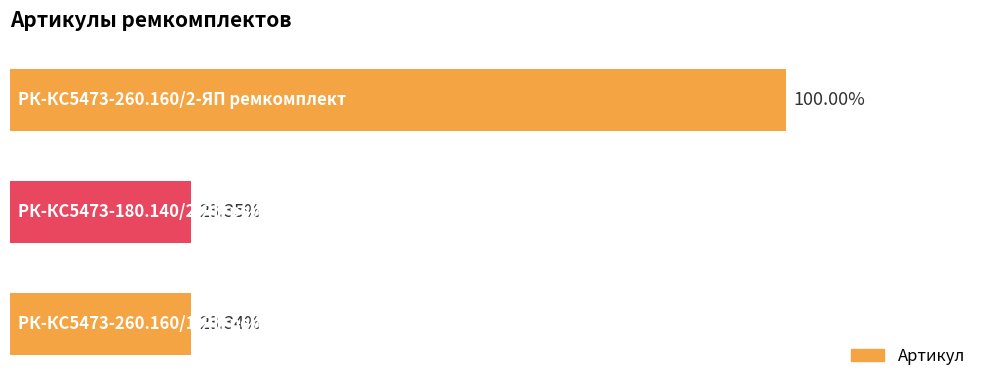

Are the bars horizontal?

Yes